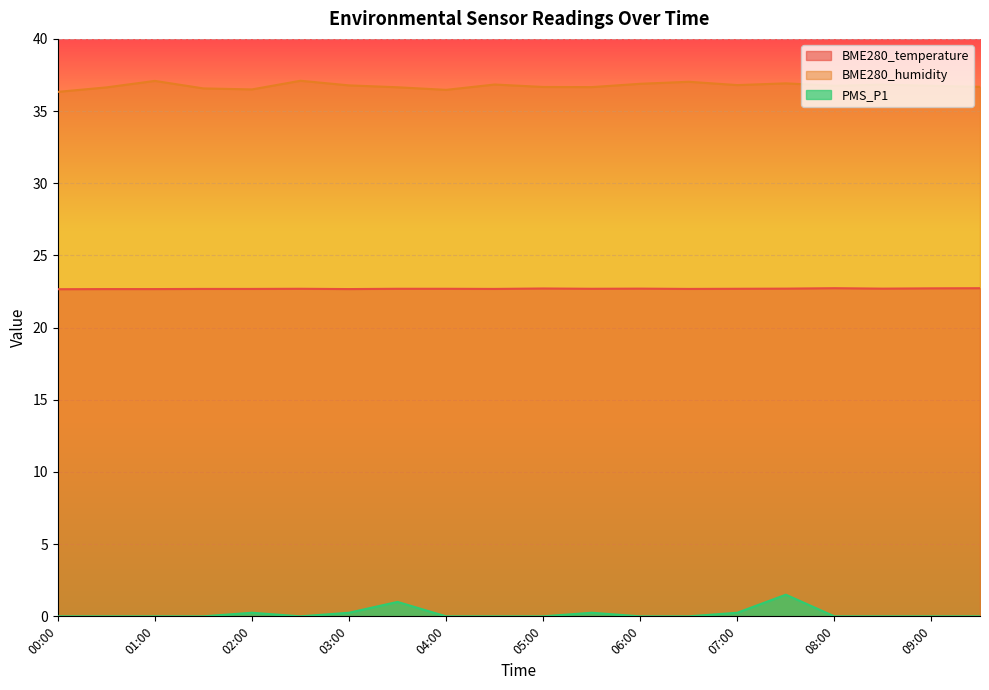

What is the label of the 10th point from the left?

04:30